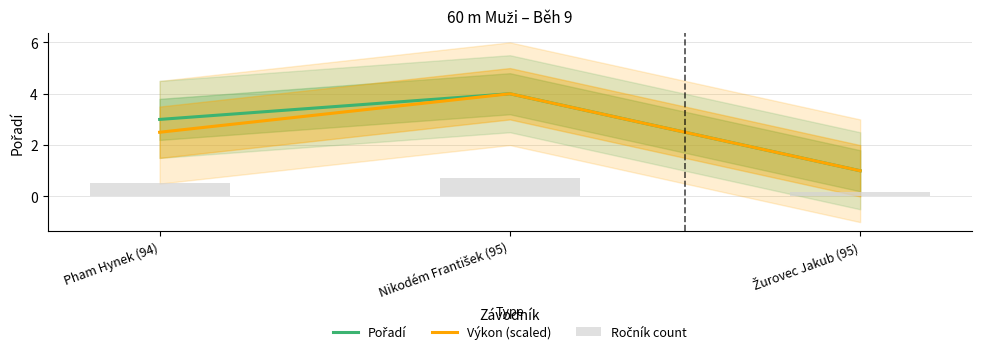

What is the value of the Výkon (scaled) bar at the 2nd from the left?

4.0